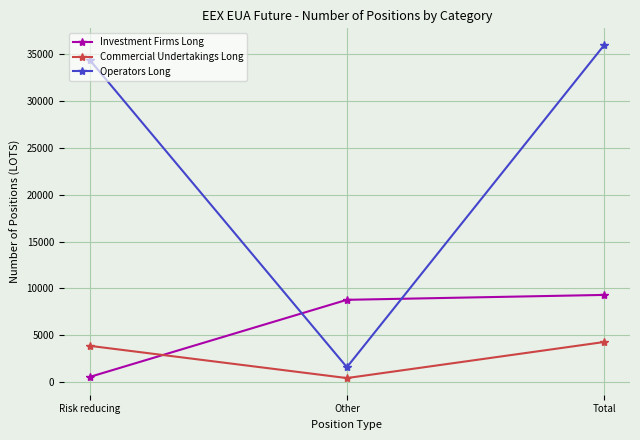

What is the average value of the Operators Long series?

24004.7